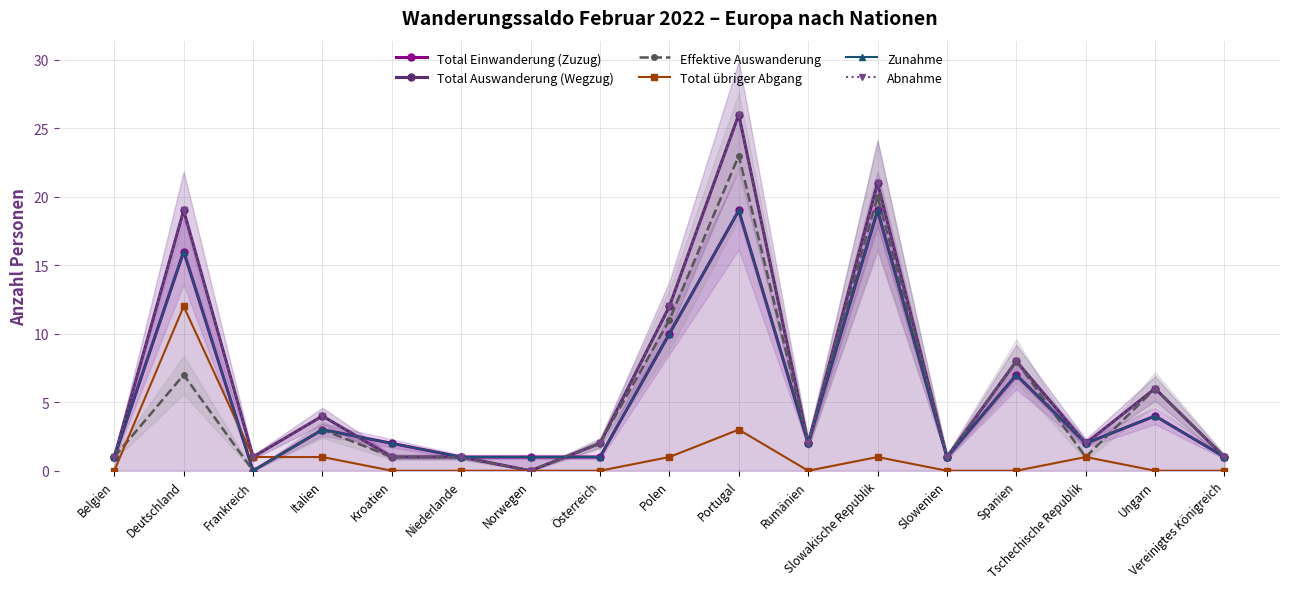

How many data points does each series have?

17